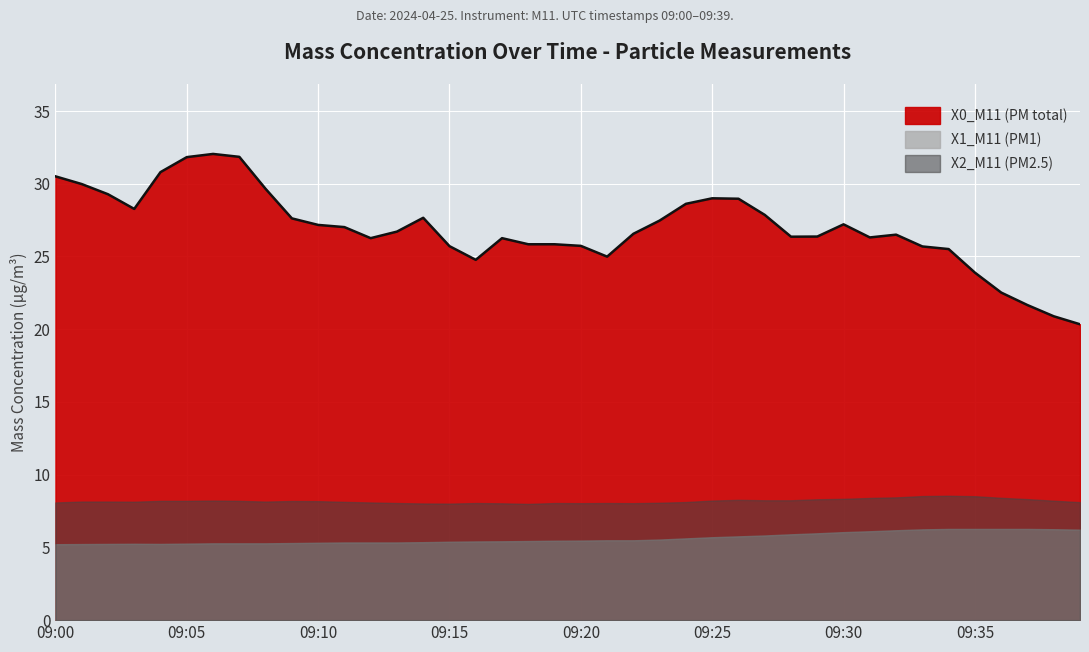

What is the average value of the X0_M11 (PM total) series?

26.9